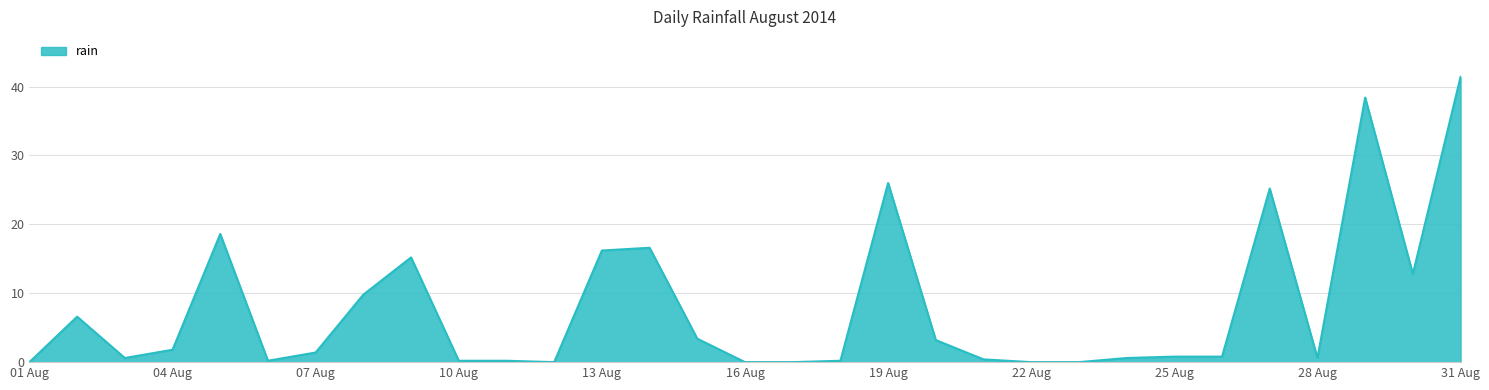

Reading left to right, transcribe all the data shown in this chart.

0.0	6.6	0.6	1.8	18.6	0.2	1.4	9.8	15.2	0.2	0.2	0.0	16.2	16.6	3.4	0.0	0.0	0.2	26.0	3.2	0.4	0.0	0.0	0.6	0.8	0.8	25.2	0.6	38.4	12.8	41.4